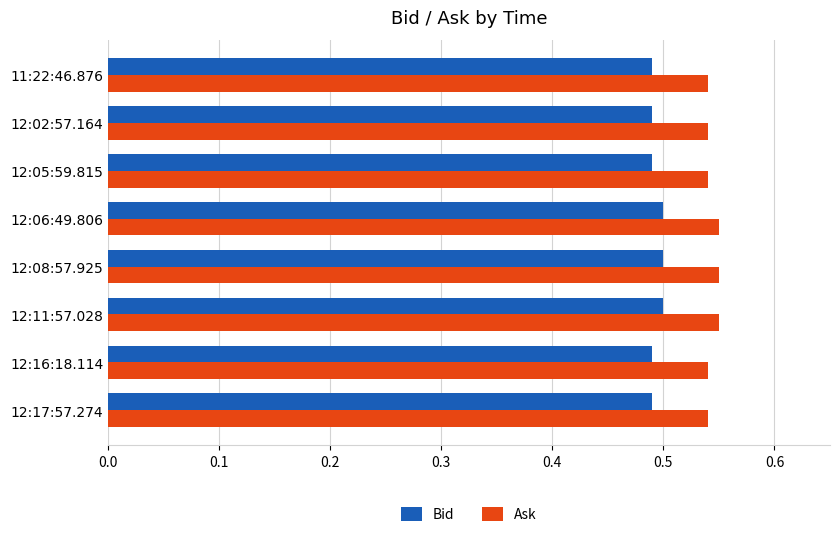

The Ask series shows 0.5 at 12:17:57.274. True or false?

True